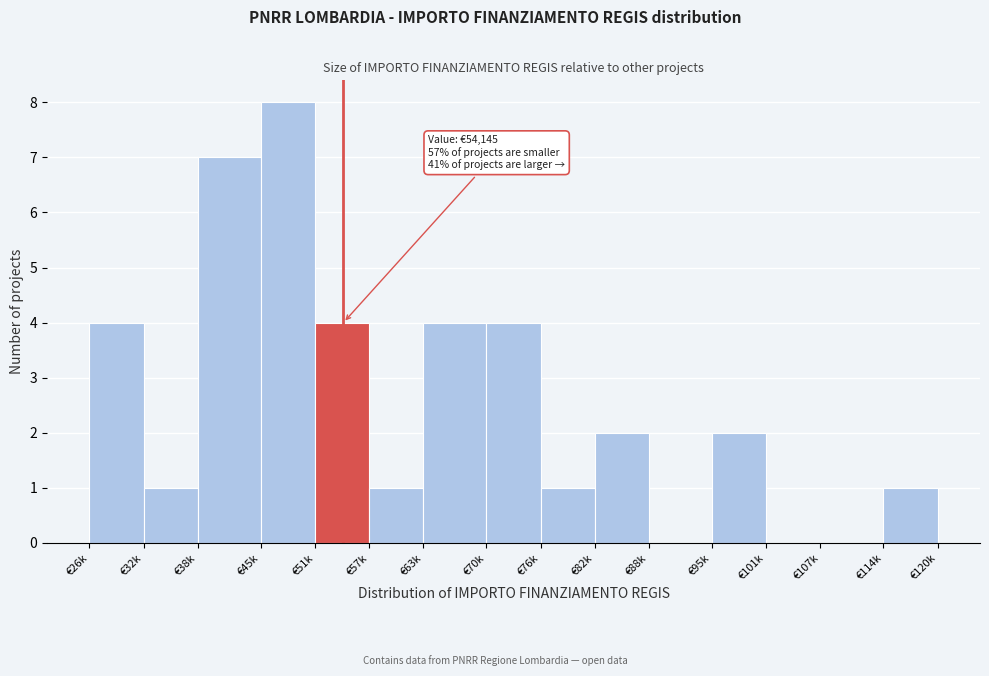

Reading left to right, what are all the values shown in this chart?

€26k=4	€32k=1	€38k=7	€45k=8	€51k=4	€57k=1	€63k=4	€70k=4	€76k=1	€82k=2	€88k=0	€95k=2	€101k=0	€107k=0	€114k=1